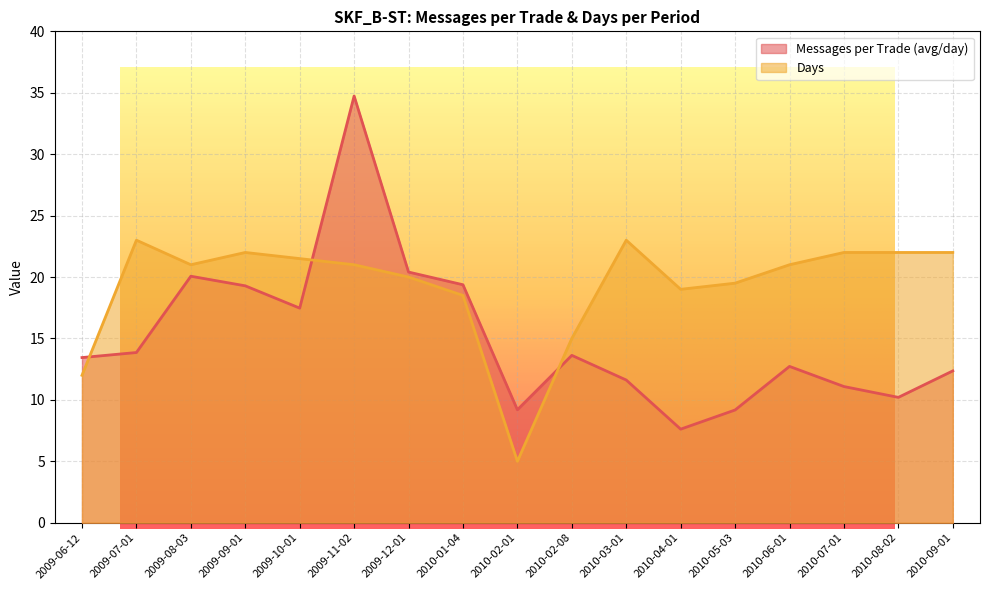

In Messages per Trade (avg/day), how many points are lower than both neighbors (excluding endpoints)?

4